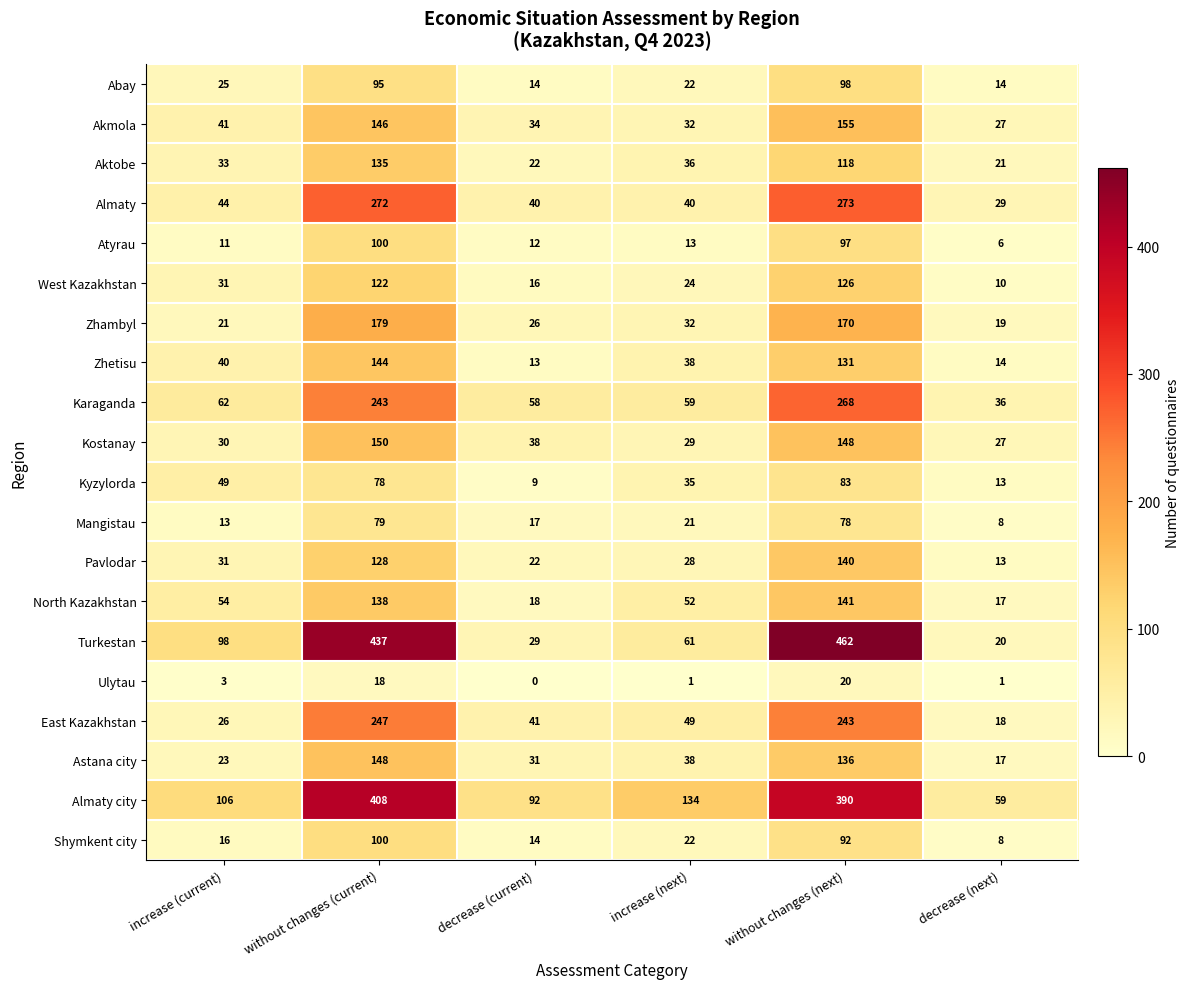

What value does the Abay series have at without changes (next), to the nearest 5?

100